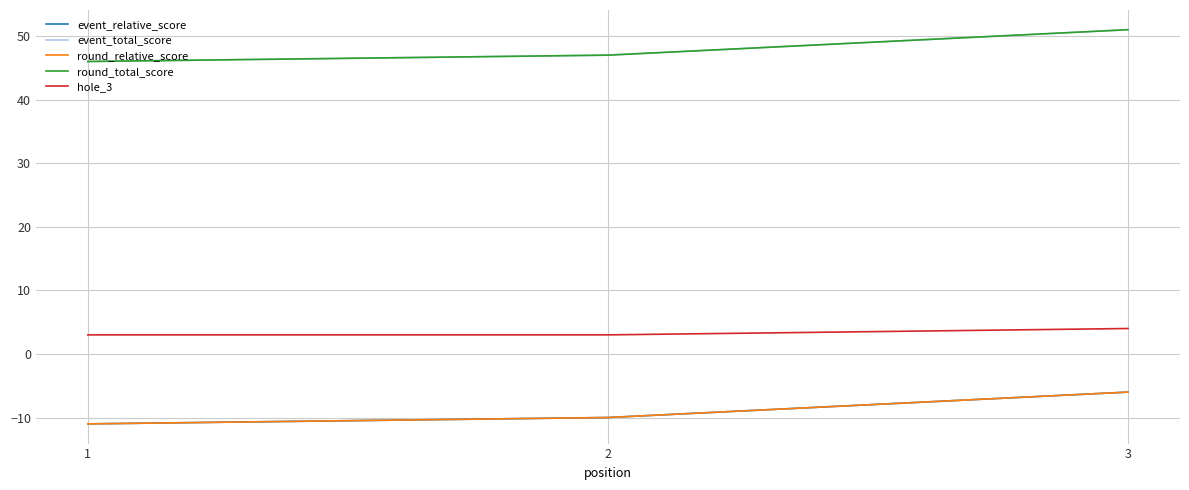

What is the difference between the highest and lowest values at 1?

57